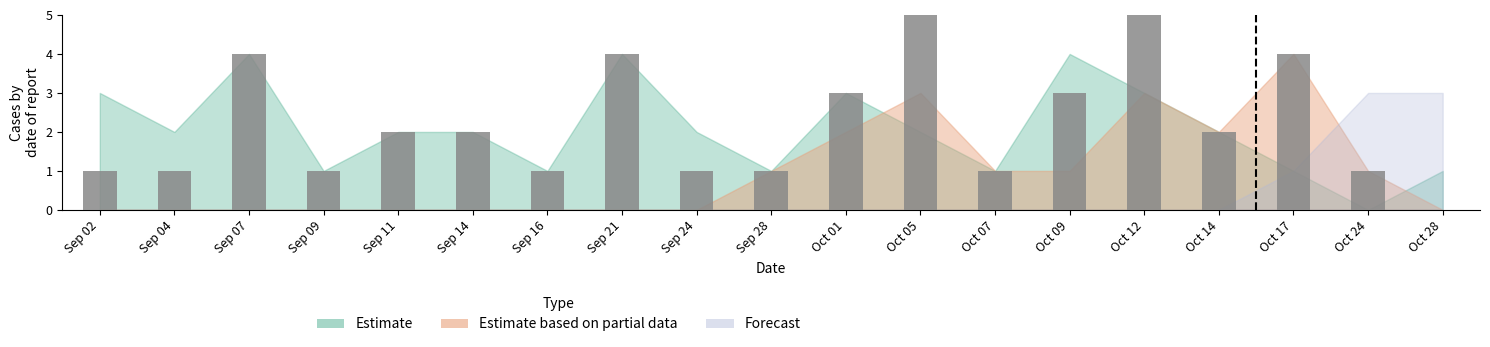

List the series in order of their peak value, lowest first.

Forecast, Estimate, Estimate based on partial data